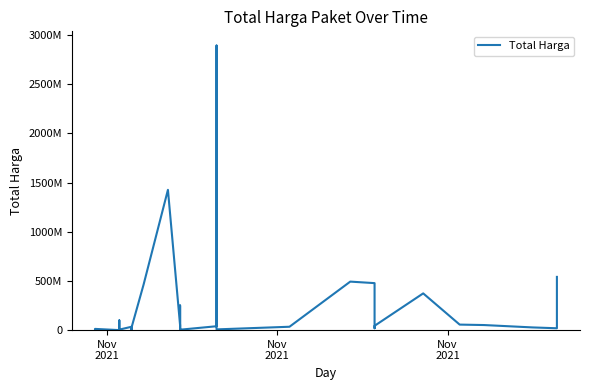

What is the change in value from 11 to 17?

-23261200